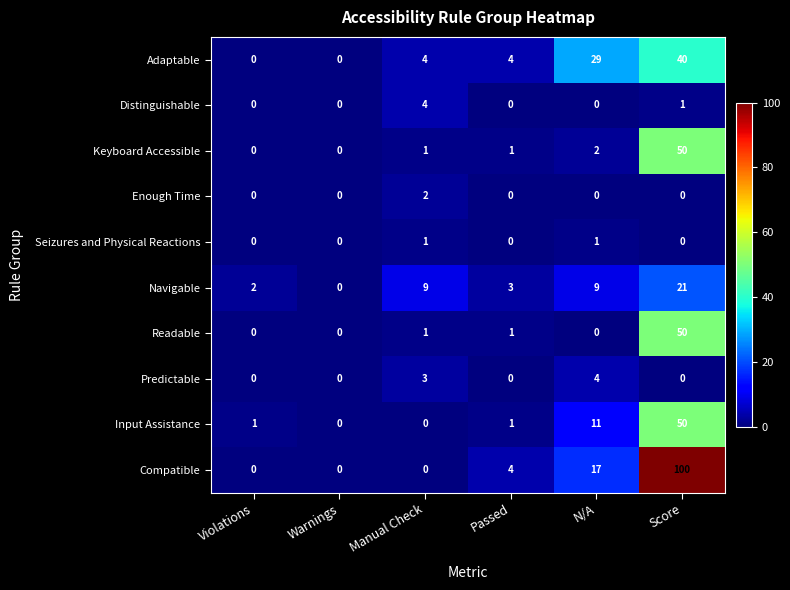

What is the total value across all series at Manual Check?

25